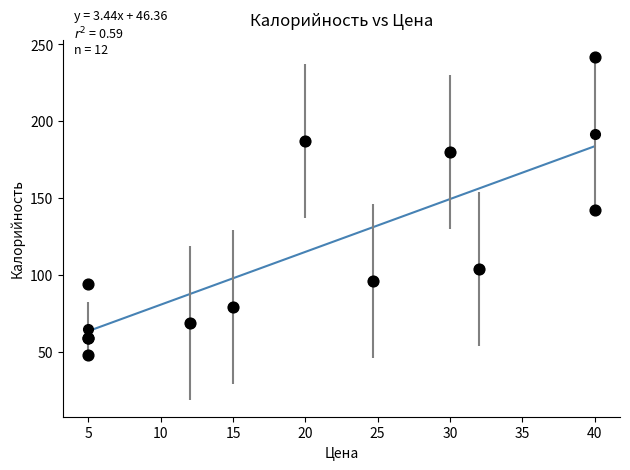

What Y value in the scatter plot is closest to 145?

142